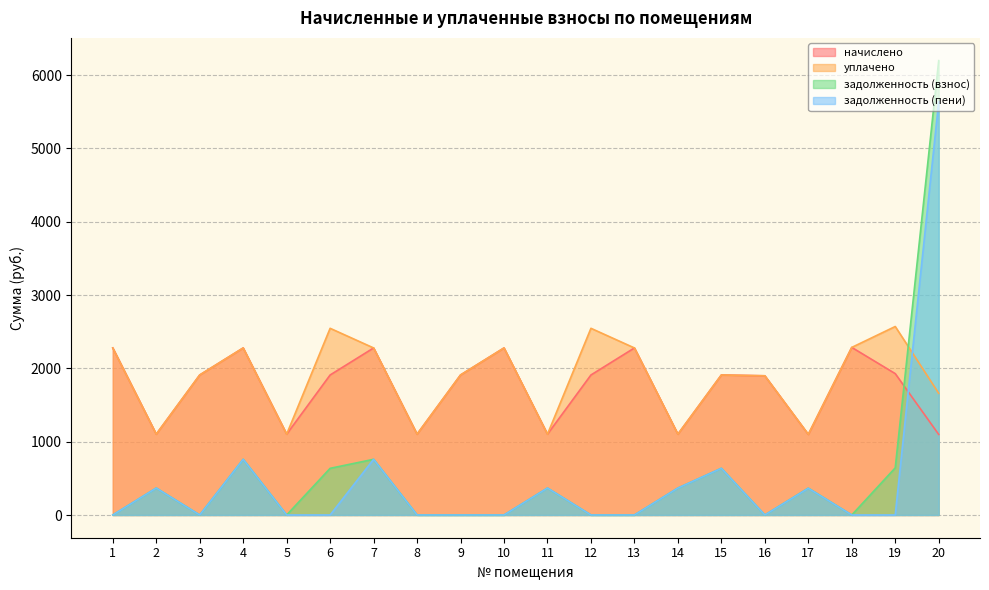

What is the spread (max minus min) of values at 6?

2546.5